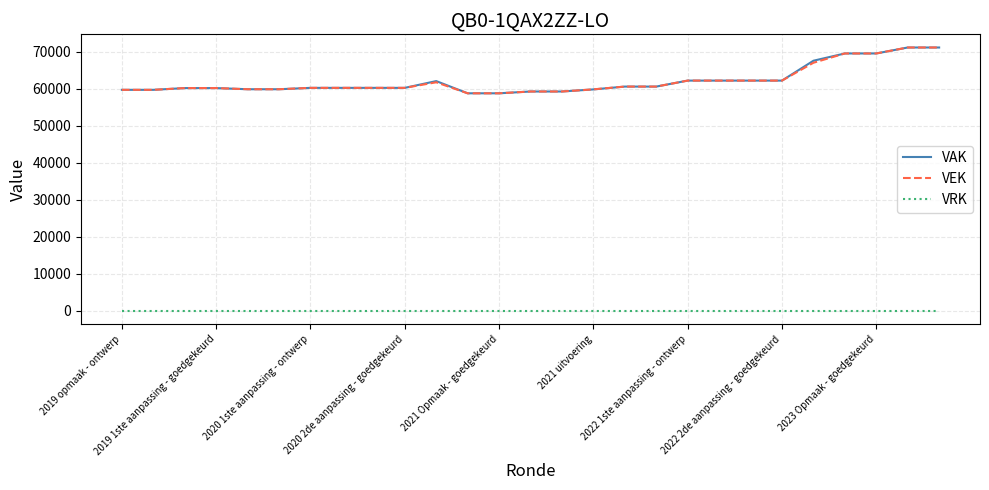

True or false: VRK and VAK intersect in this chart.

False